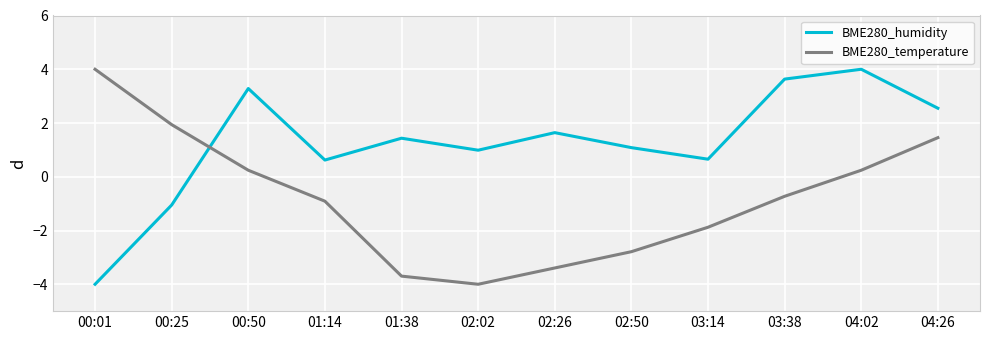

Between which two adjacent categories do BME280_temperature and BME280_humidity first intersect?

00:25 and 00:50